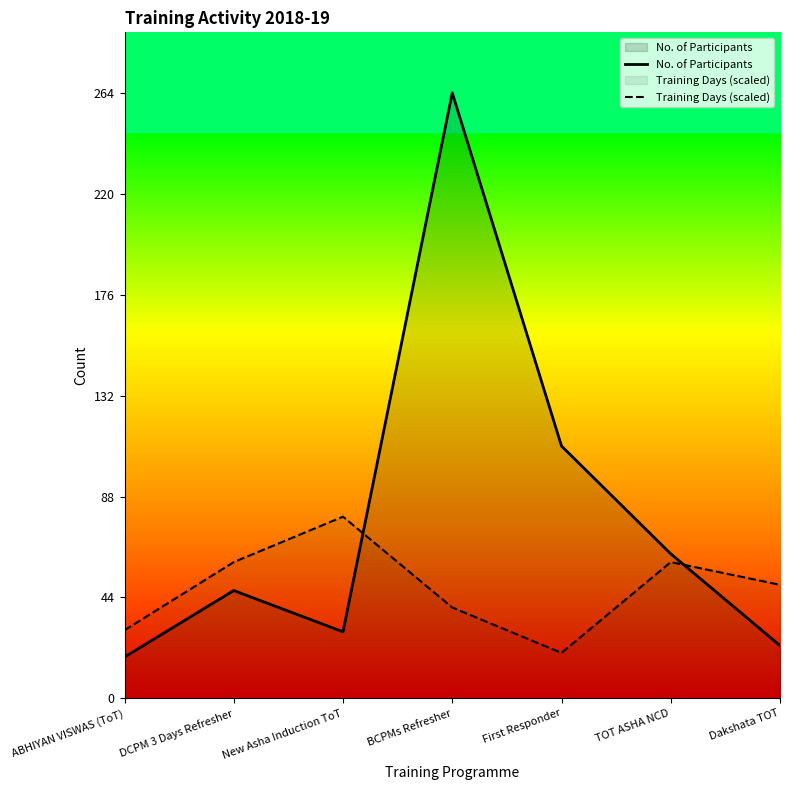

What are all the series names shown in the legend?

No. of Participants, Training Days (scaled)